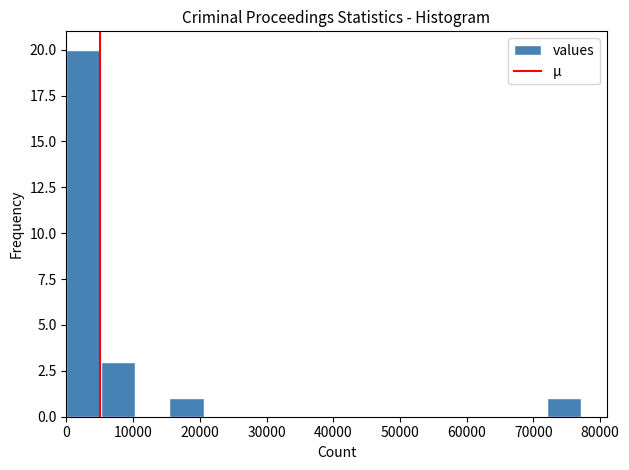

What is the height of the bar covering 5000 to 10000 on the x-axis? Neither the bar edges nor the heights are printed on the chart, so give them approximately, as read against the axes.

3